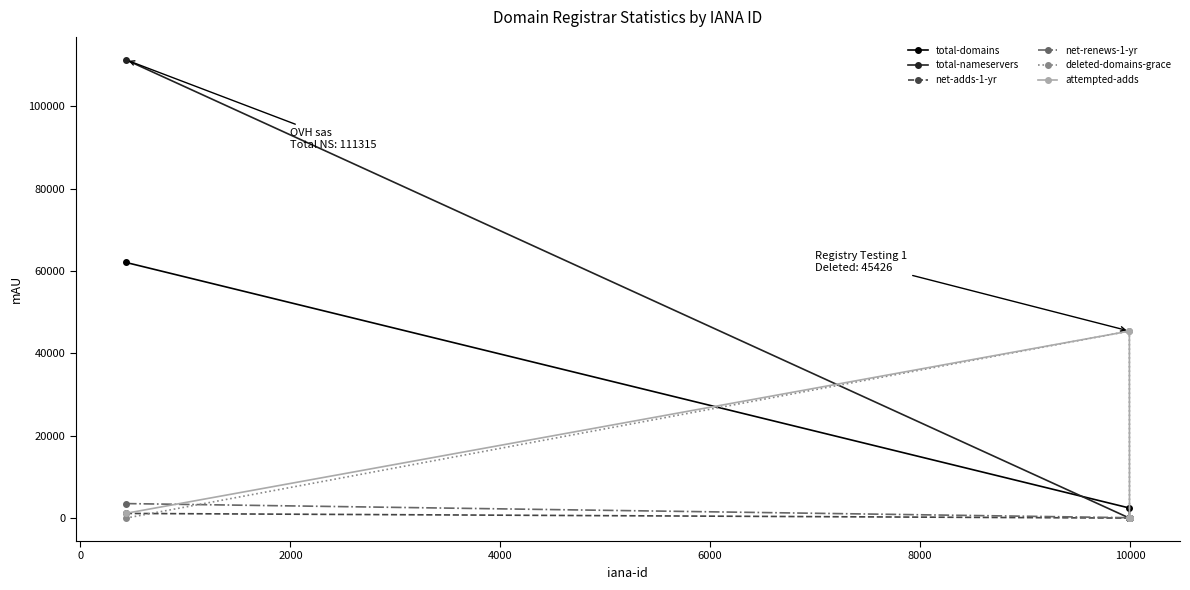

How many lines are shown in the chart?

6